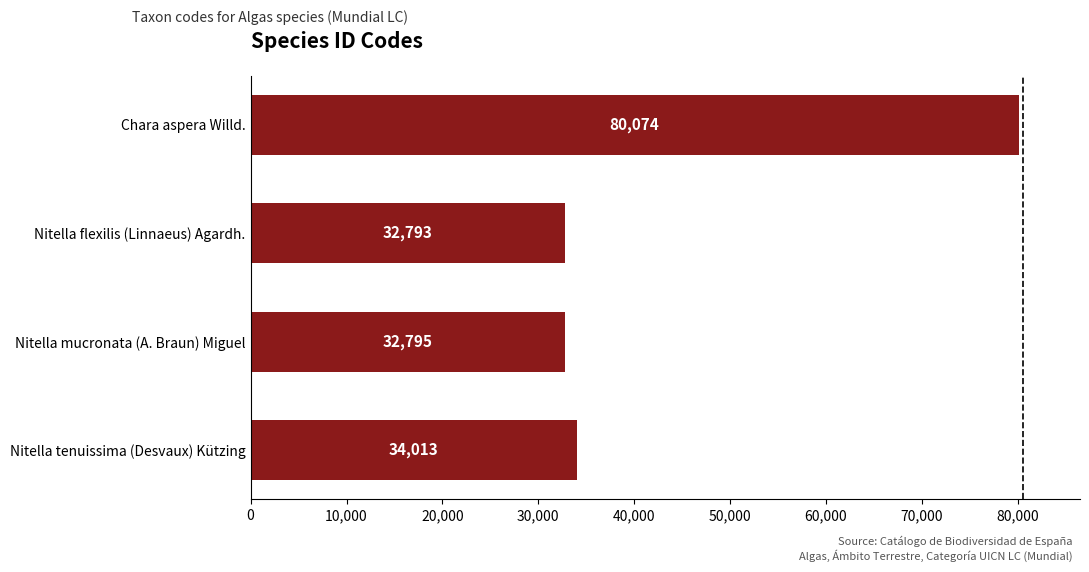

Is it true that the value at Chara aspera Willd. is 80074?

True